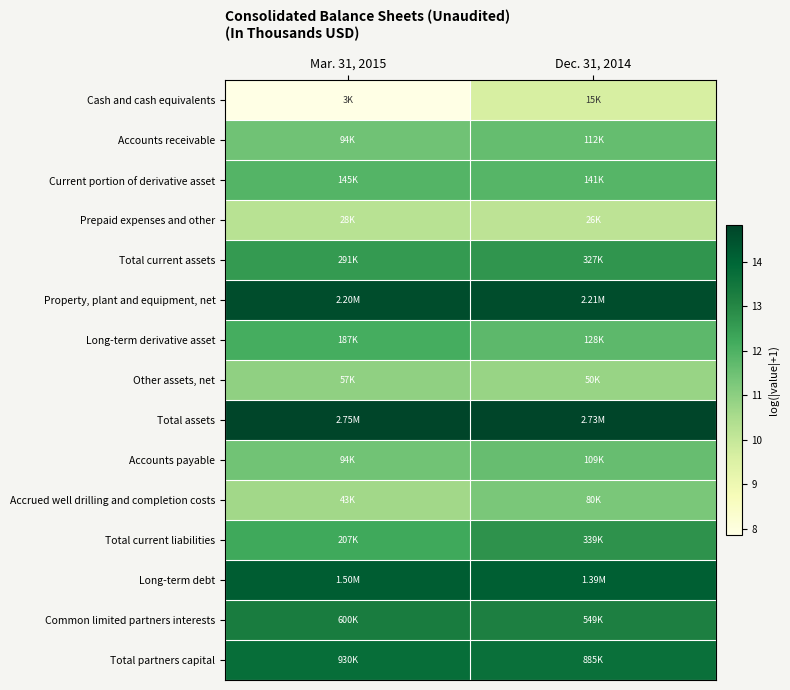

Which category has the lowest value across all series?

Mar. 31, 2015